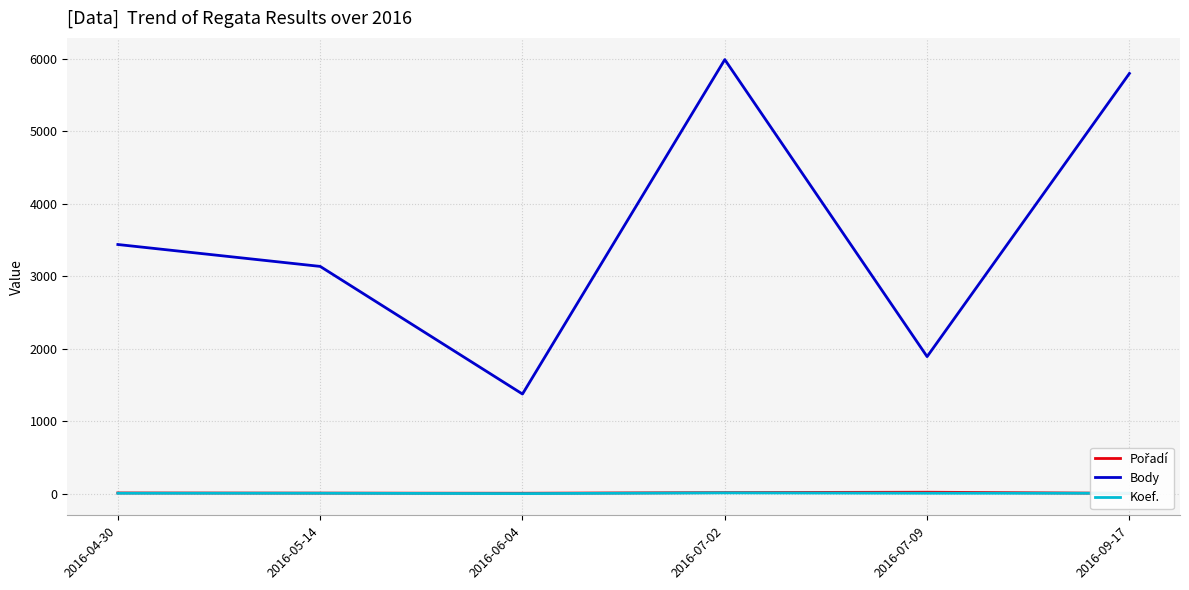

Where do Pořadí and Koef. first cross each other?

2016-07-09 and 2016-09-17